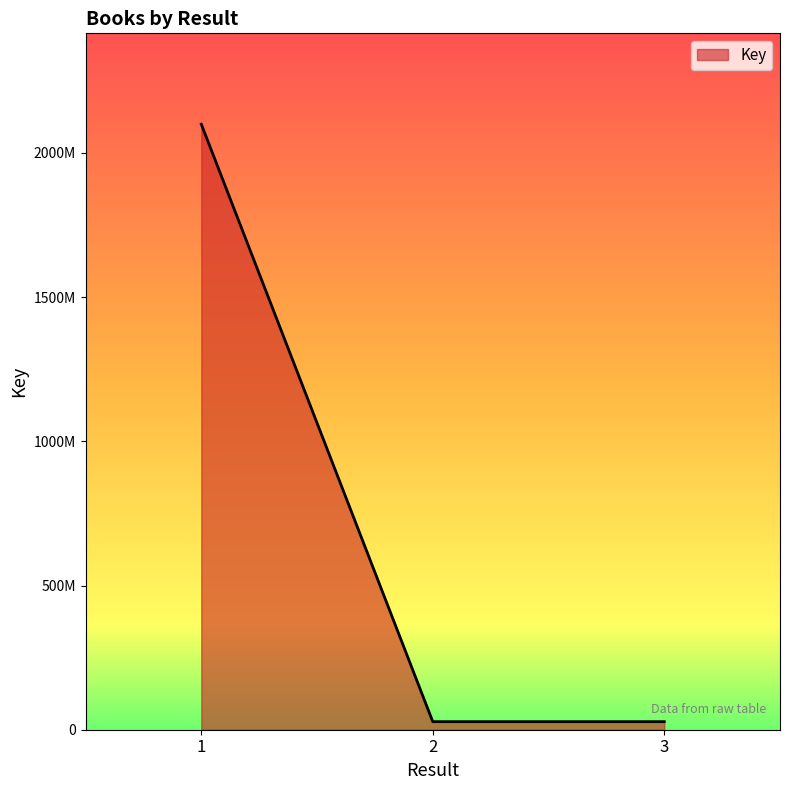

The chart shows a value of 2099412580 at 1. True or false?

True